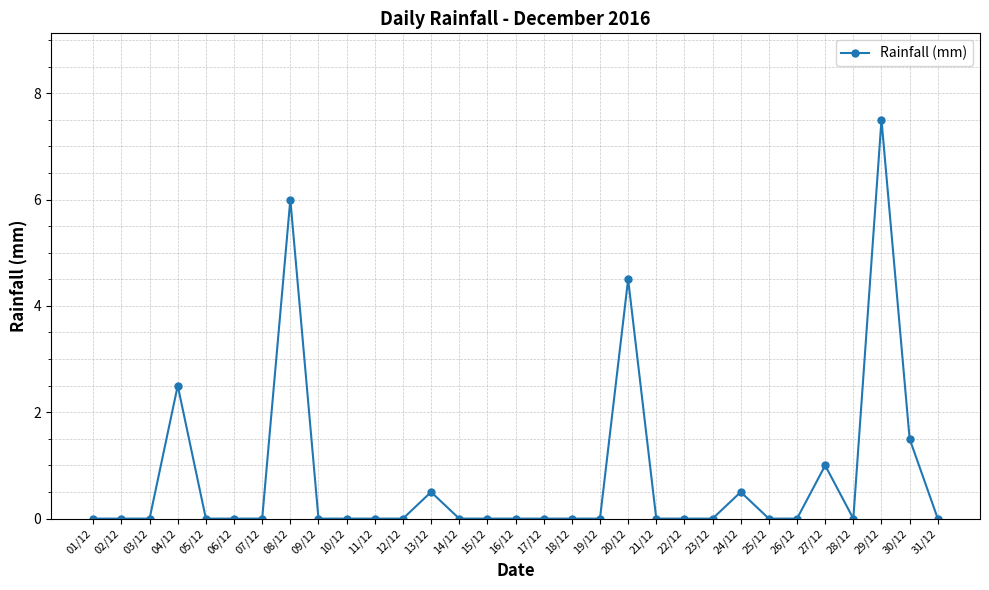

Between 25/12 and 13/12, which is larger?

13/12